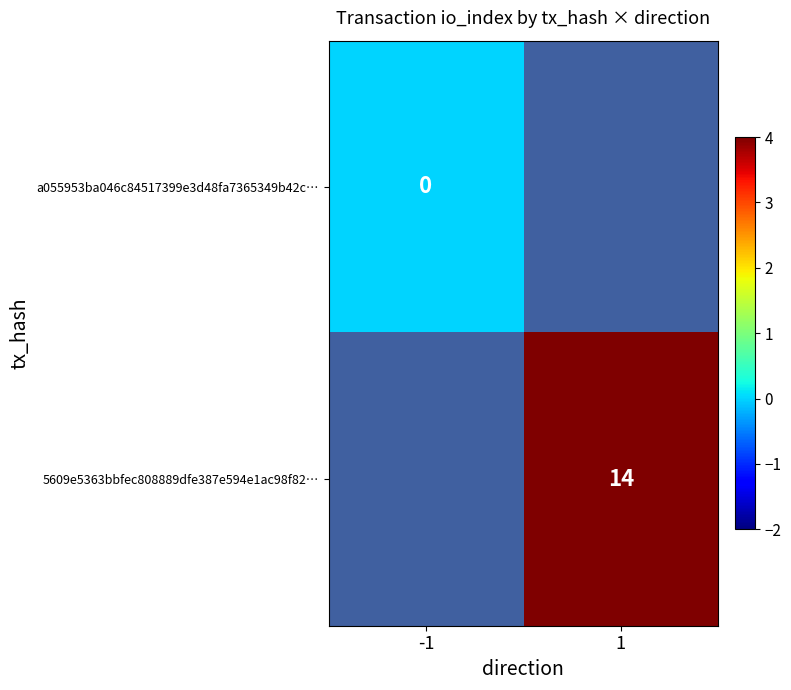

What is the greatest value displayed?

14.0